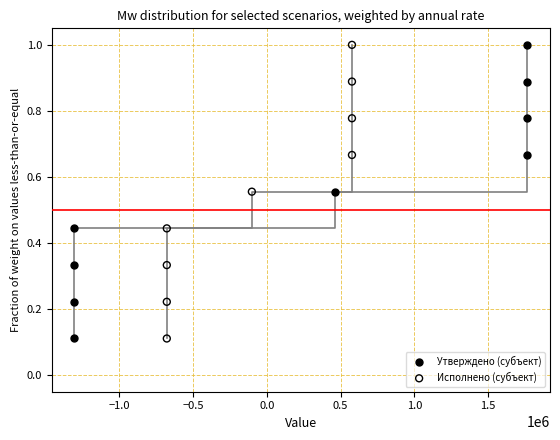

What are all the series names shown in the legend?

Утверждено (субъект), Исполнено (субъект)